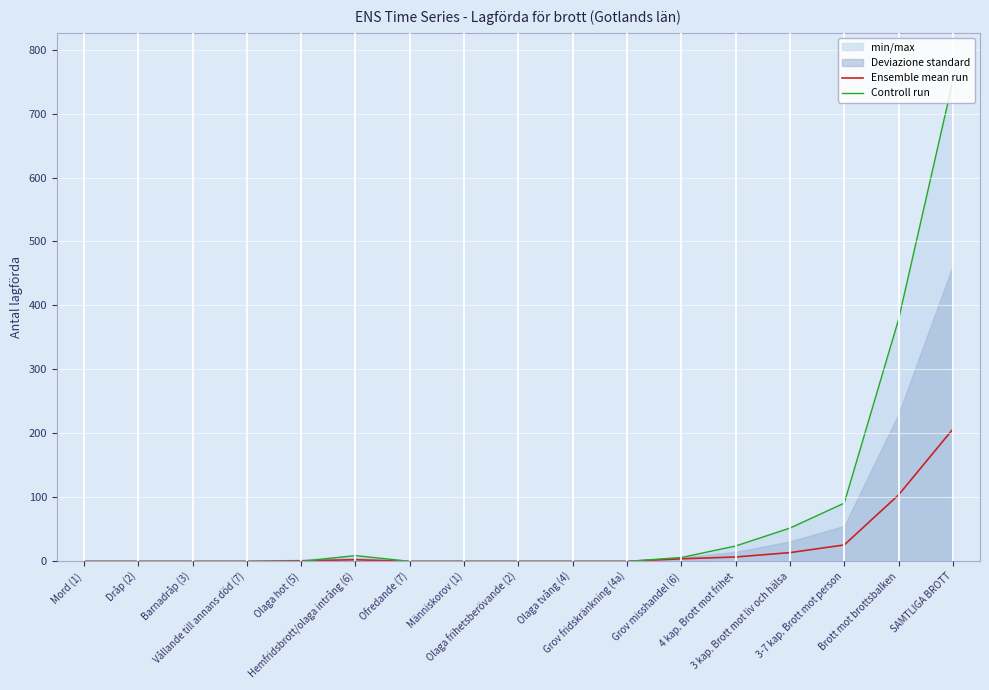

Where is Controll run nearest to the value 375?

Brott mot brottsbalken